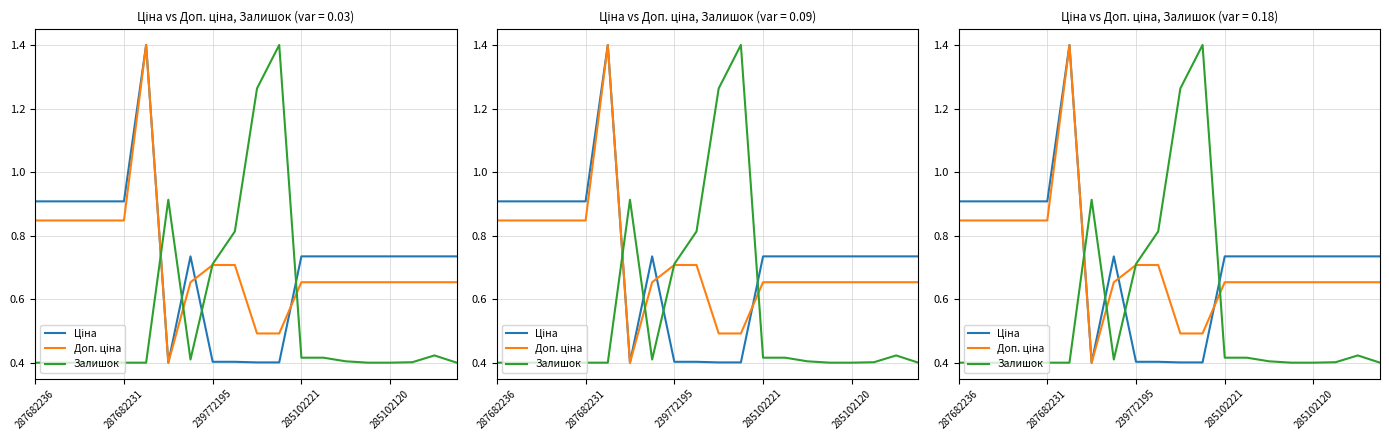

Reading left to right, extract all data points from this chart.

Ціна: 0.9	0.9	0.9	0.9	0.9	1.4	0.4	0.7	0.4	0.4	0.4	0.4	0.7	0.7	0.7	0.7	0.7	0.7	0.7	0.7
Доп. ціна: 0.8	0.8	0.8	0.8	0.8	1.4	0.4	0.7	0.7	0.7	0.5	0.5	0.7	0.7	0.7	0.7	0.7	0.7	0.7	0.7
Залишок: 0.4	0.4	0.4	0.4	0.4	0.4	0.9	0.4	0.7	0.8	1.3	1.4	0.4	0.4	0.4	0.4	0.4	0.4	0.4	0.4